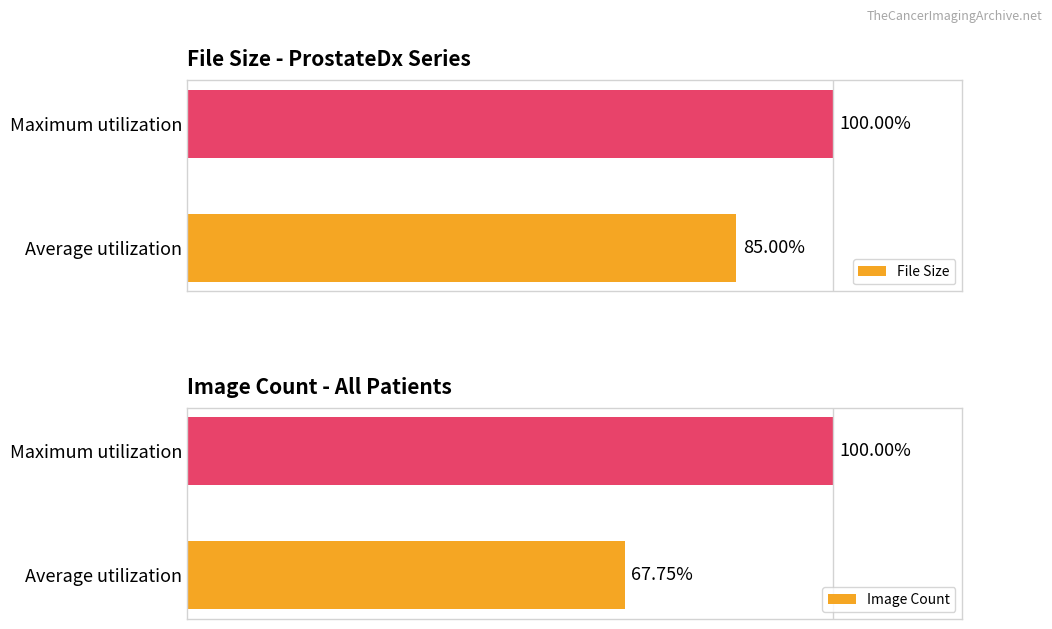

Count the number of categories in the chart.

2